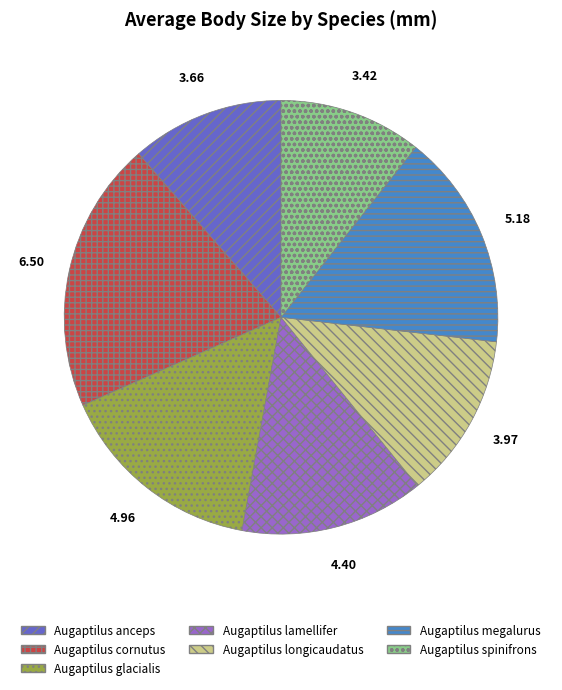

Is there any slice that represents more than half of the pie?

No